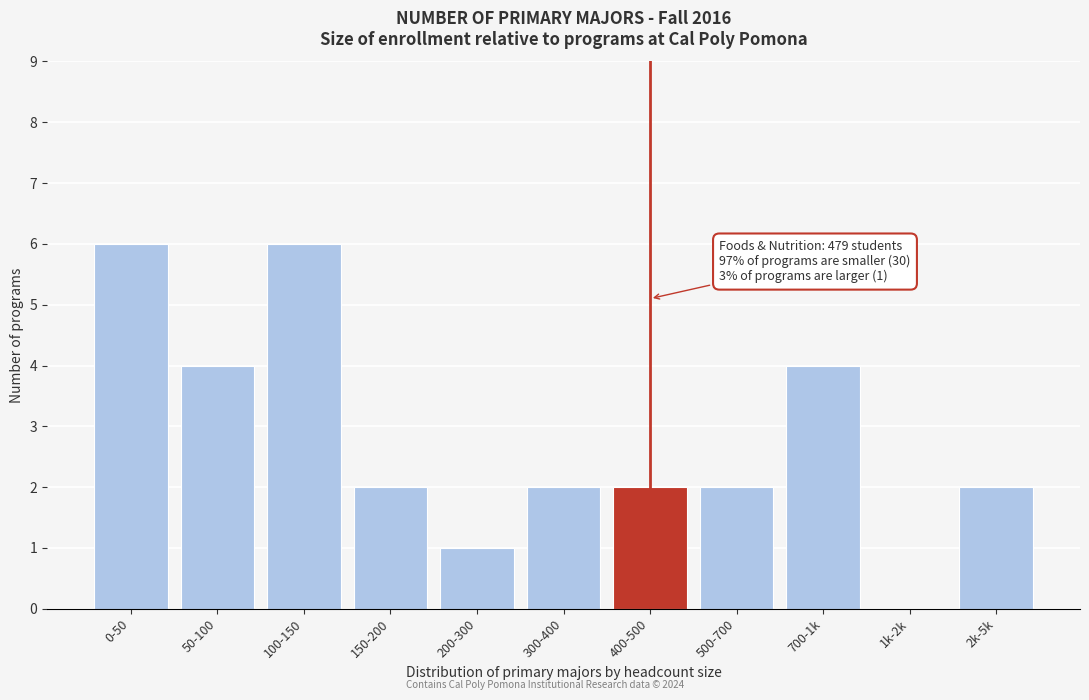

Reading right to left, transcribe all the data shown in this chart.

2k-5k=2	1k-2k=0	700-1k=4	500-700=2	400-500=2	300-400=2	200-300=1	150-200=2	100-150=6	50-100=4	0-50=6